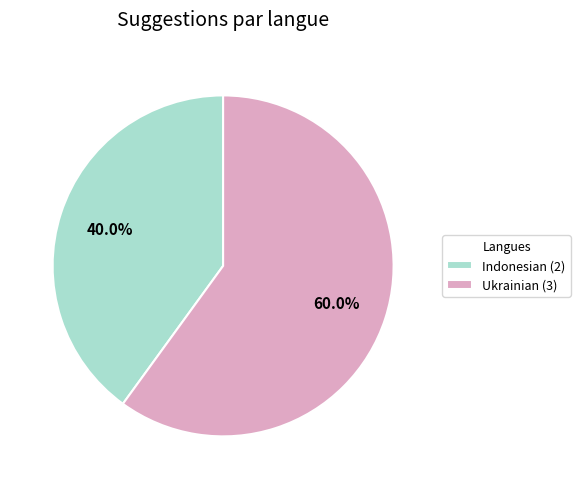

What percentage is NOT represented by Ukrainian (3)?

40.0%